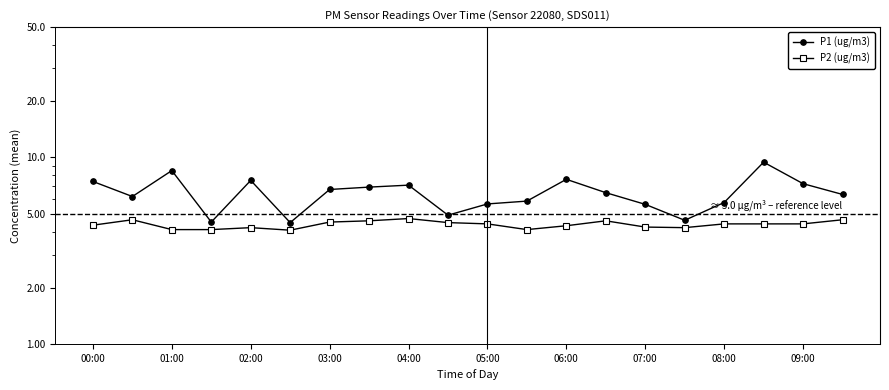

What are all the series names shown in the legend?

P1 (ug/m3), P2 (ug/m3)